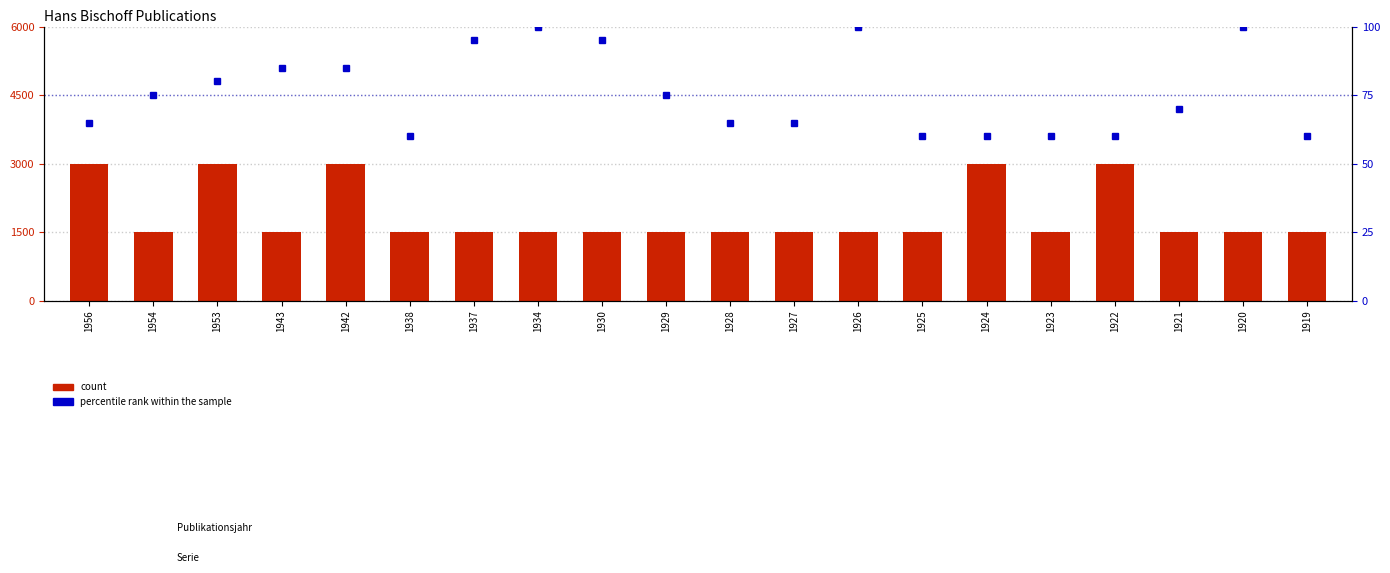

What is the value of the percentile rank within the sample bar at the 15th from the left?

60